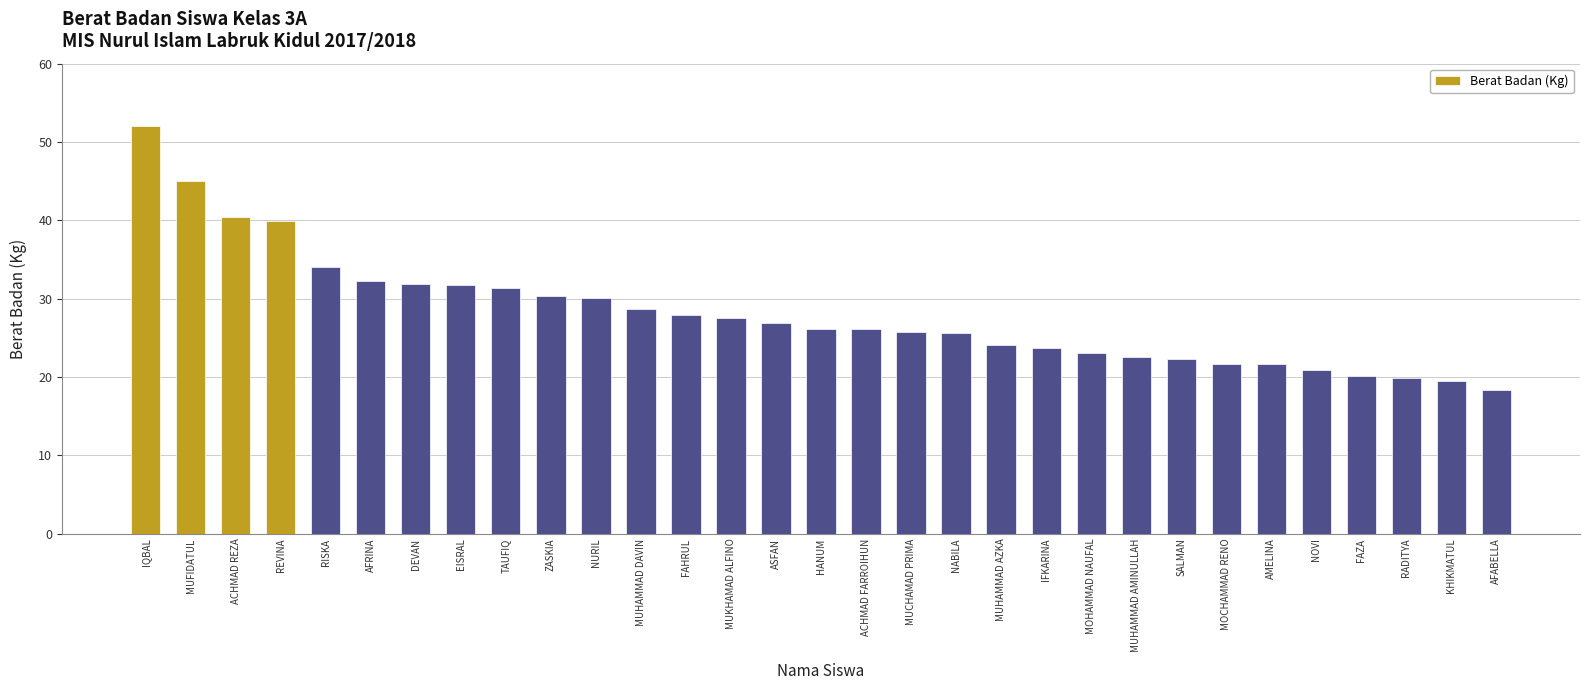

Where does the data first go above 26?

IQBAL